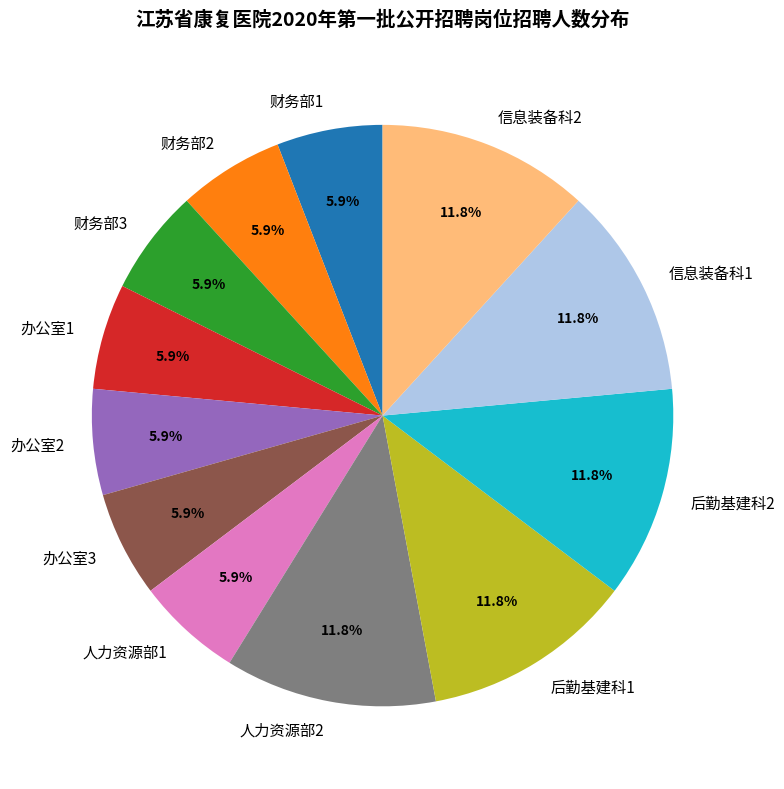

Does 人力资源部2 represent more than half of the total?

No